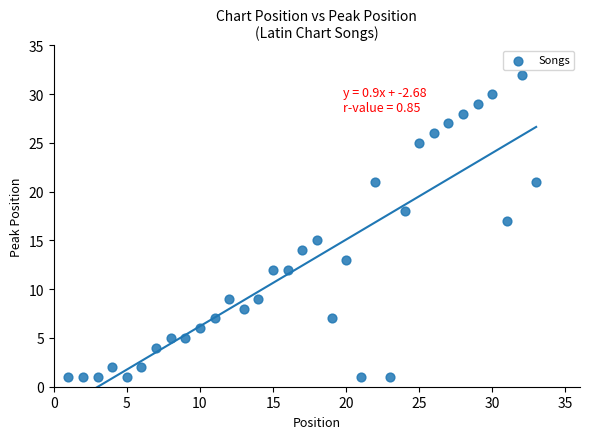

What is the range of Y values (max minus min)?

31